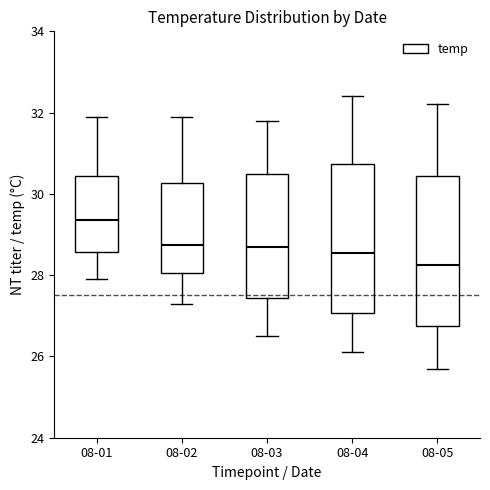

Reading left to right, transcribe this box plot: for each box, give where its median line is, the range the box spans, and where its two whiskers end, as read against the y-axis. The values are not printed on the chart, so give them approximately, as read against the axis.

08-01: median 29.4, box 28.6 to 30.4, whiskers 28.0 to 32.0
08-02: median 28.8, box 28.0 to 30.2, whiskers 27.4 to 32.0
08-03: median 28.8, box 27.4 to 30.6, whiskers 26.6 to 31.8
08-04: median 28.6, box 27.0 to 30.8, whiskers 26.2 to 32.4
08-05: median 28.2, box 26.8 to 30.4, whiskers 25.8 to 32.2